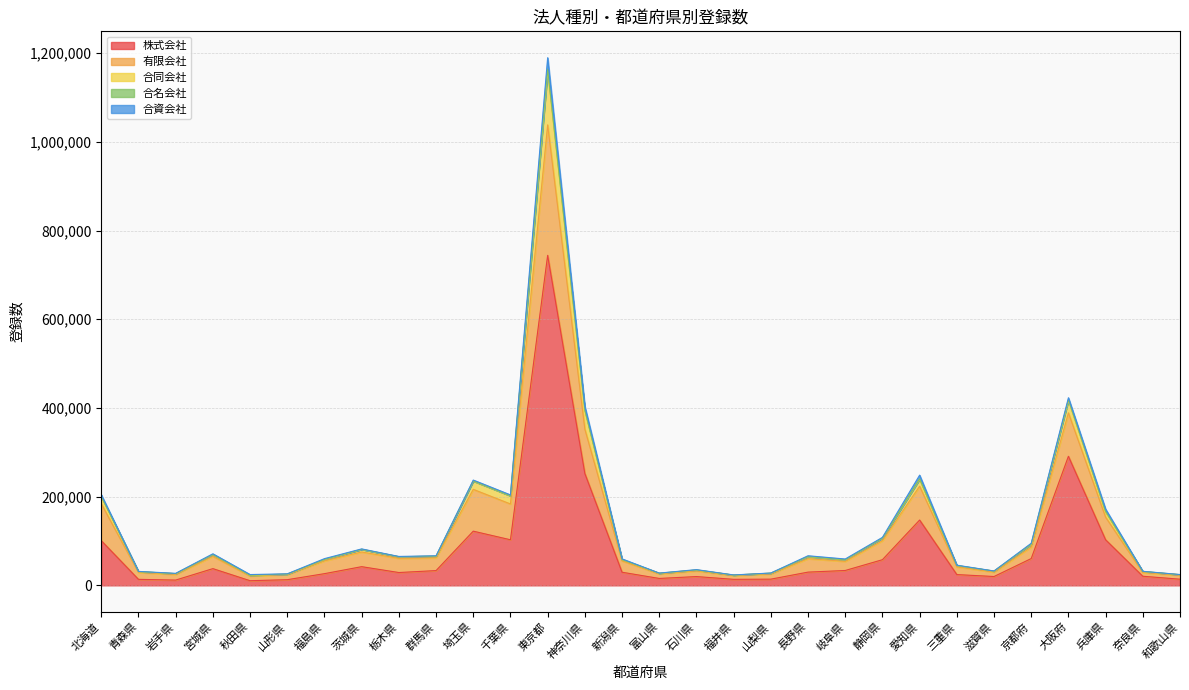

What position from the right is 福島県?

24